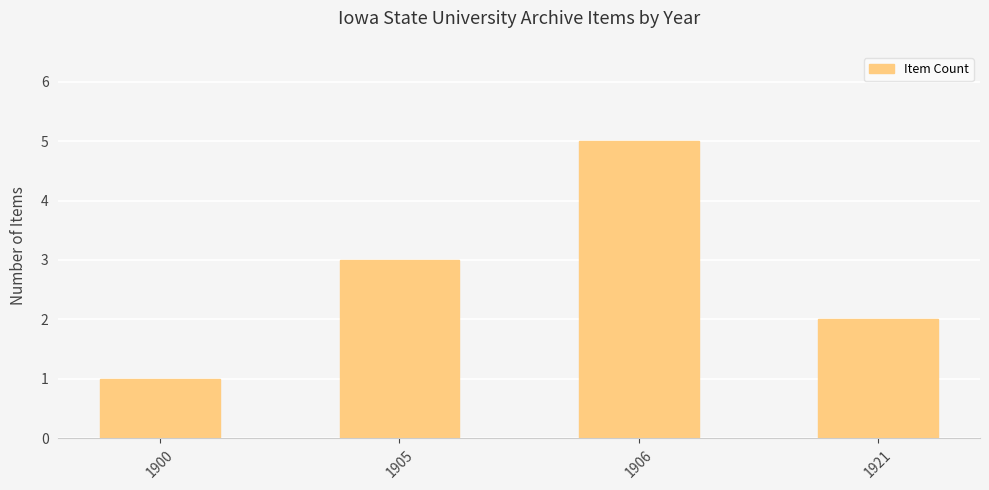

Reading left to right, extract all data points from this chart.

1	3	5	2